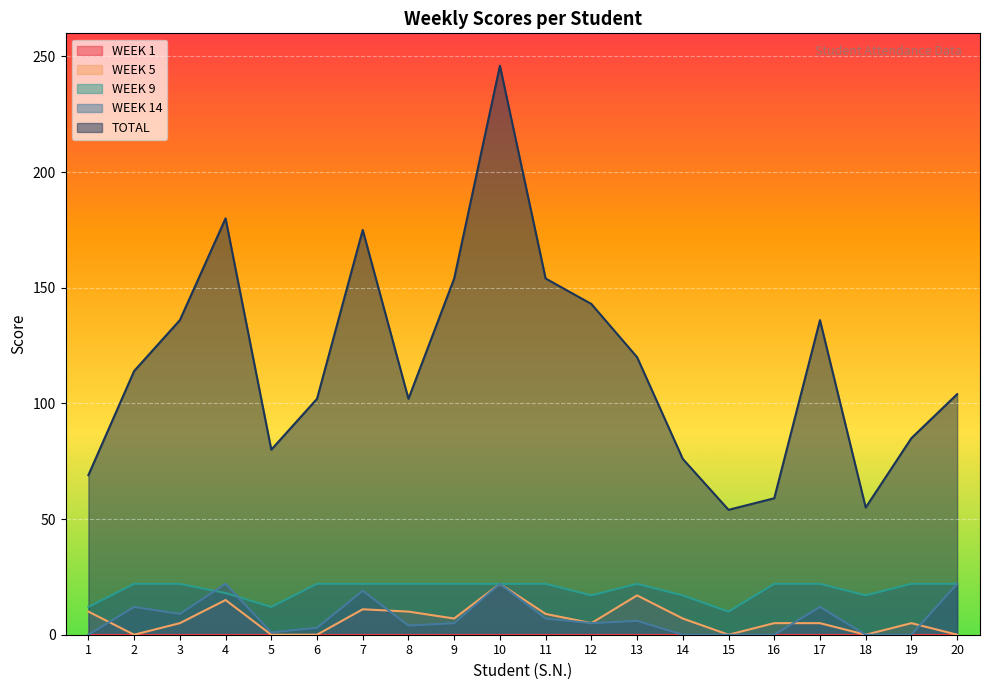

Which category has the lowest value across all series?

2